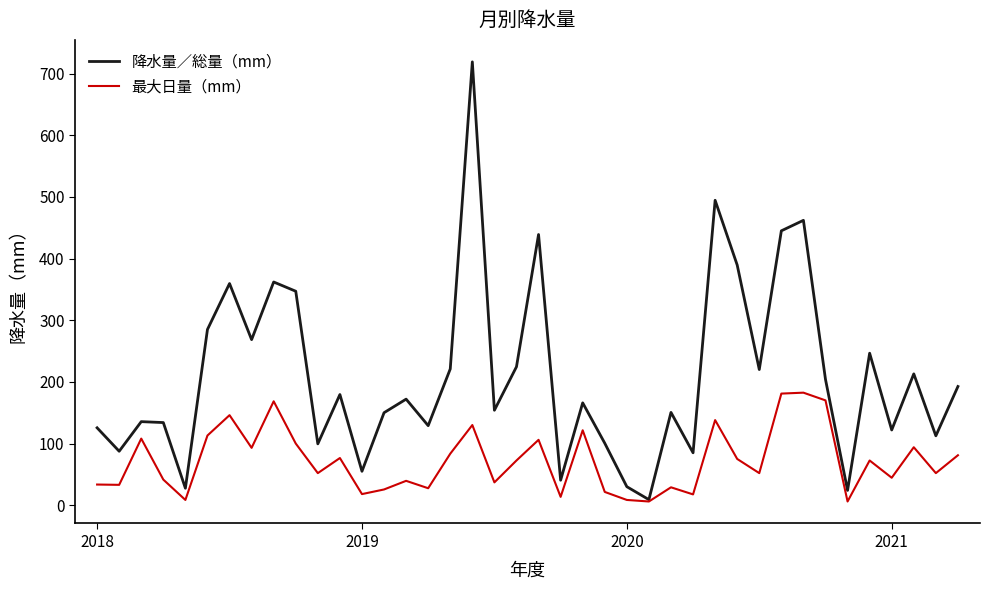

List the series in order of their peak value, highest first.

降水量／総量（mm）, 最大日量（mm）